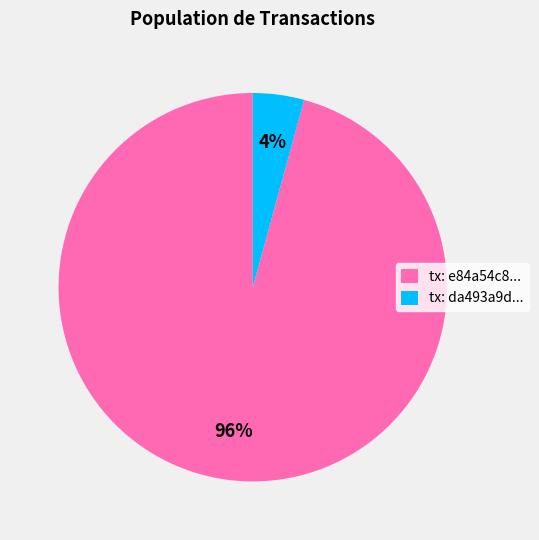

Does any single category account for the majority?

Yes